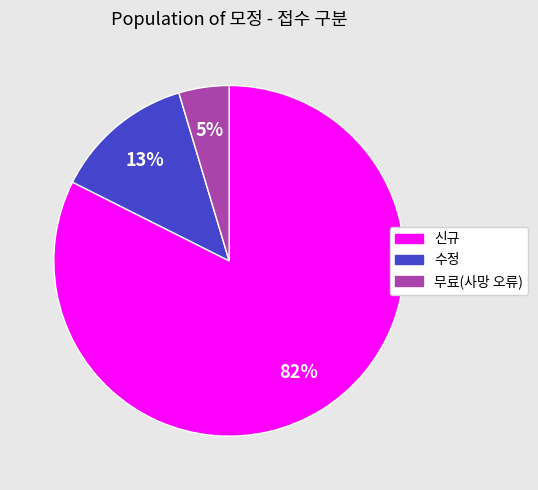

What is the largest slice in the pie chart?

신규